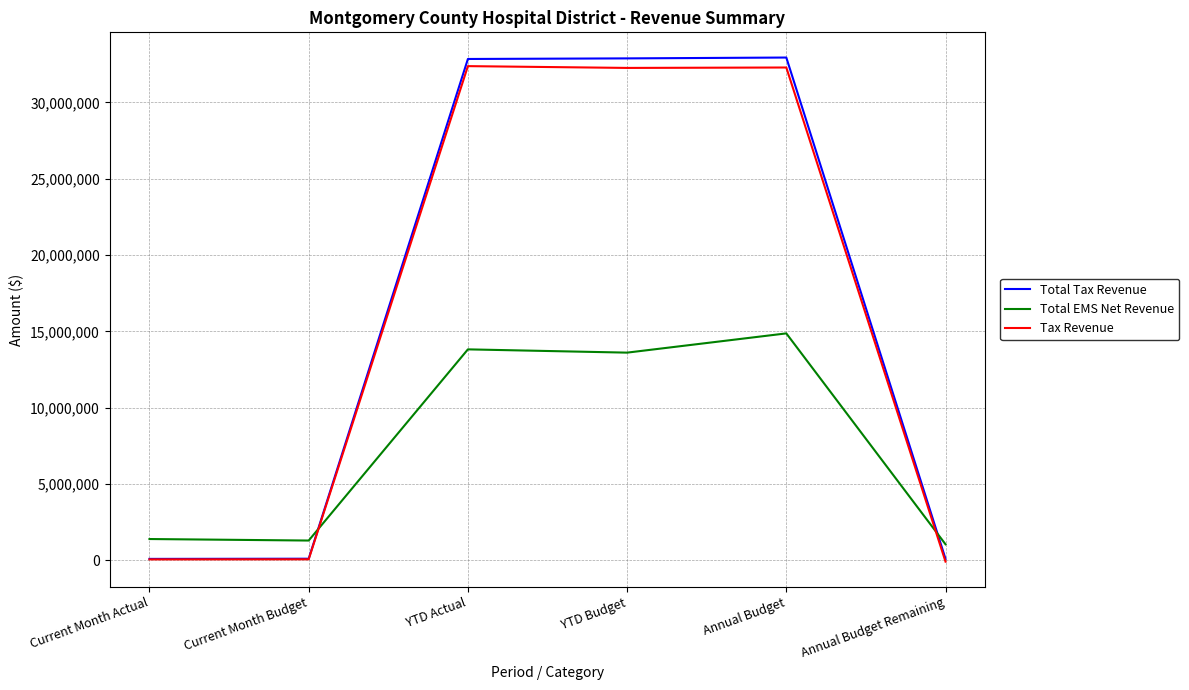

What is the difference between the second highest and second lowest values in the Total Tax Revenue series?

32785519.6